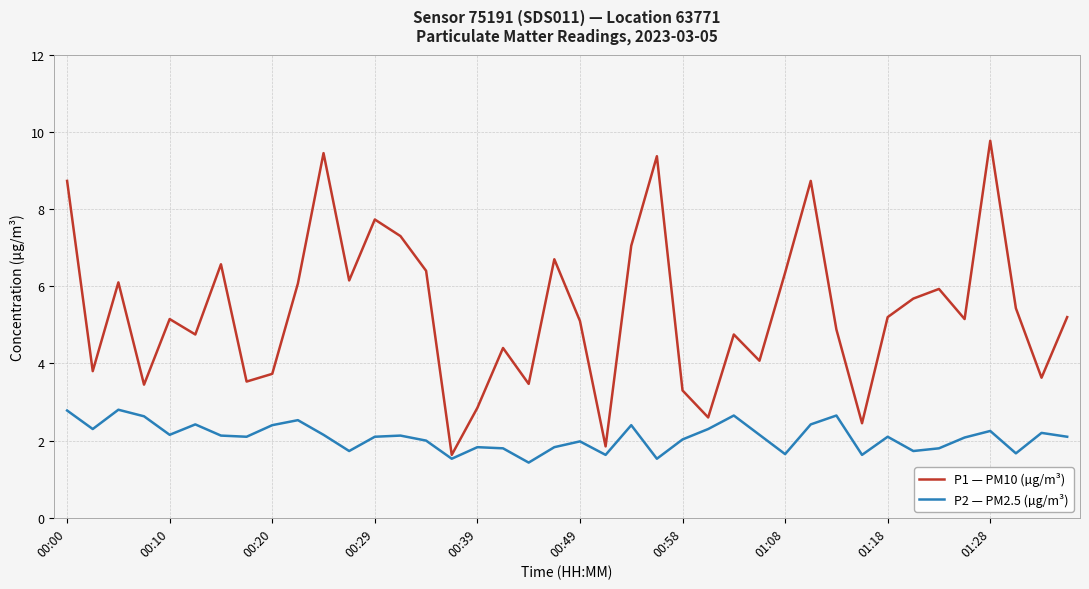

What is the minimum value shown in the chart?

1.4